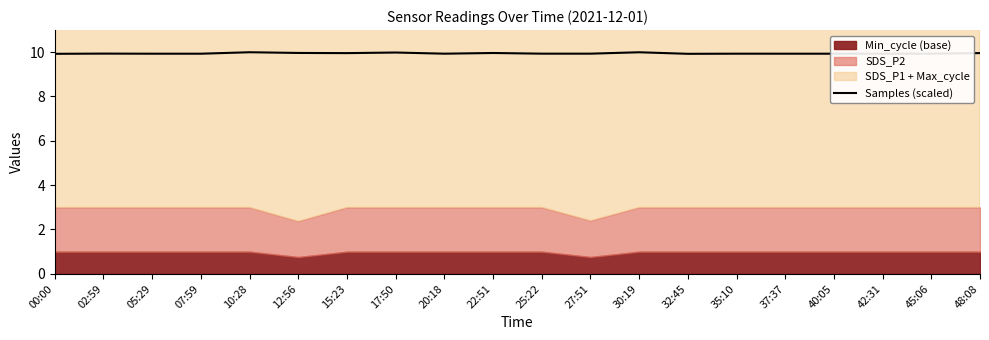

What is the value of the 11th point from the left?

9.9